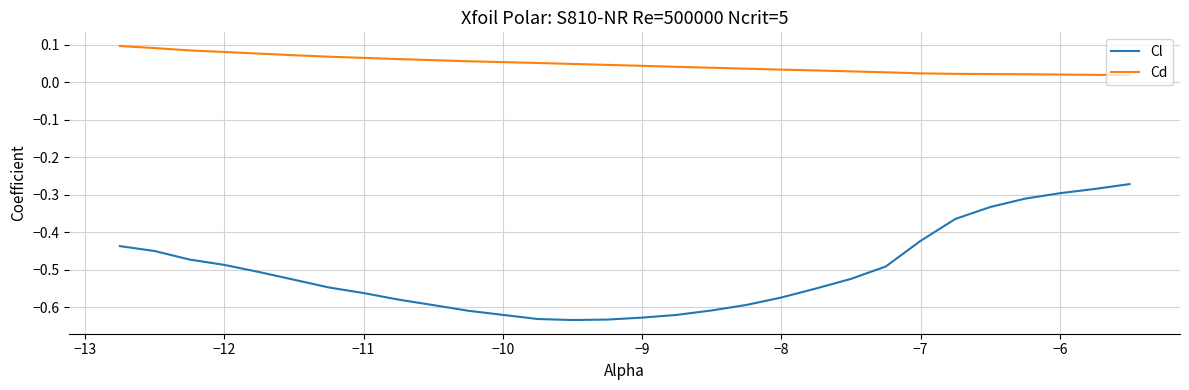

What is the difference between the maximum and minimum values in the Cl series?

0.4